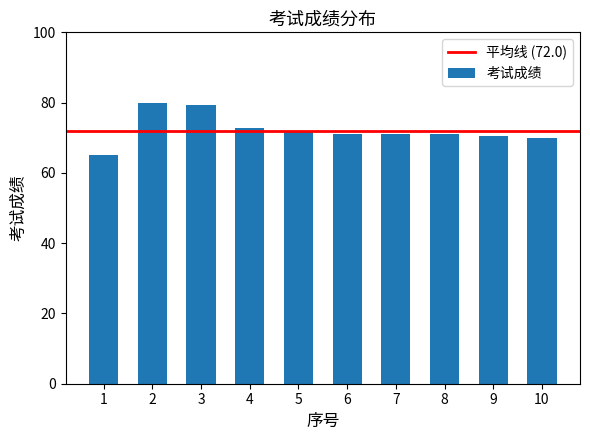

Are the bars horizontal?

No